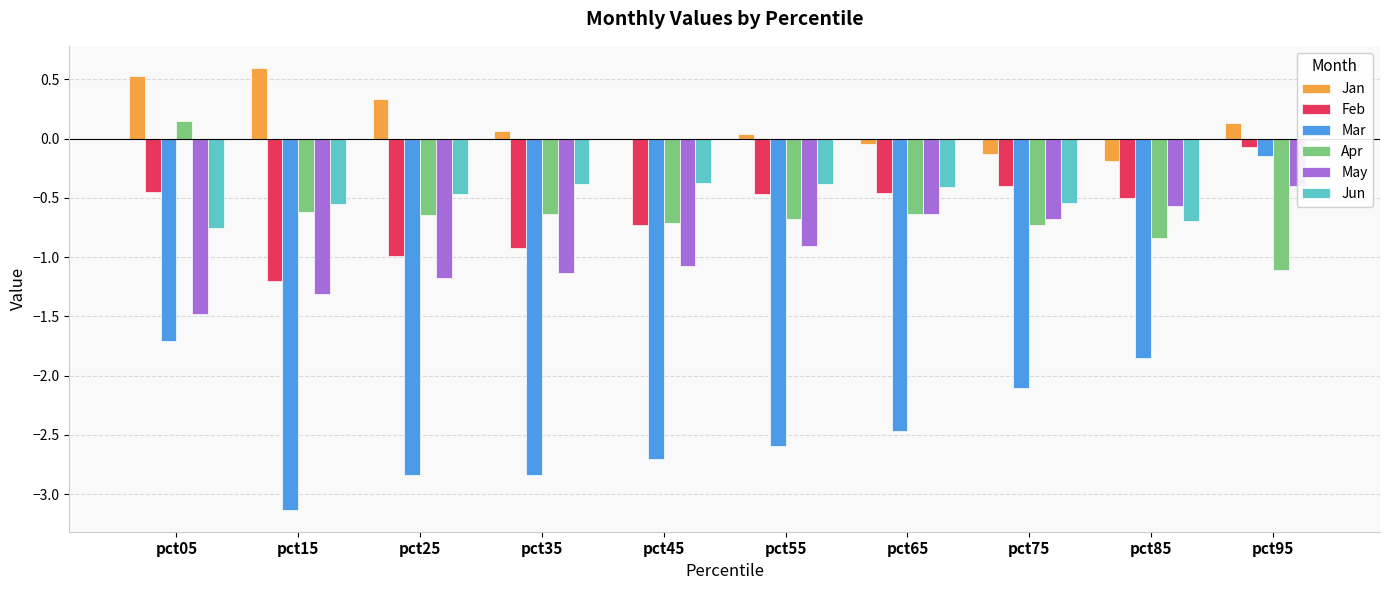

Between pct15 and pct05, which is larger?

pct15